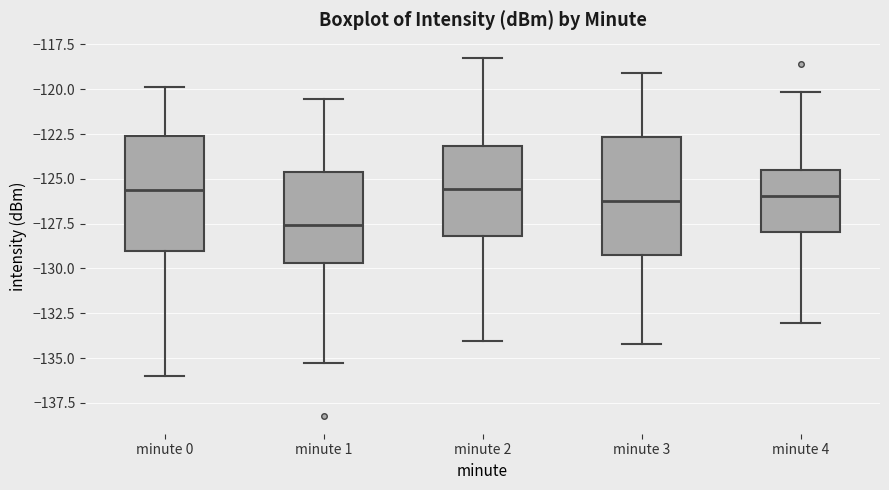

Reading left to right, read every box against the y-axis: the position of its median line, the range the box covers, and the ends of its whiskers. The values are not printed on the chart, so give them approximately, as read against the axis.

minute 0: median -125.5, box -129.0 to -122.5, whiskers -136.0 to -120.0
minute 1: median -127.5, box -129.5 to -124.5, whiskers -135.5 to -120.5
minute 2: median -125.5, box -128.0 to -123.0, whiskers -134.0 to -118.0
minute 3: median -126.5, box -129.5 to -122.5, whiskers -134.0 to -119.0
minute 4: median -126.0, box -128.0 to -124.5, whiskers -133.0 to -120.0